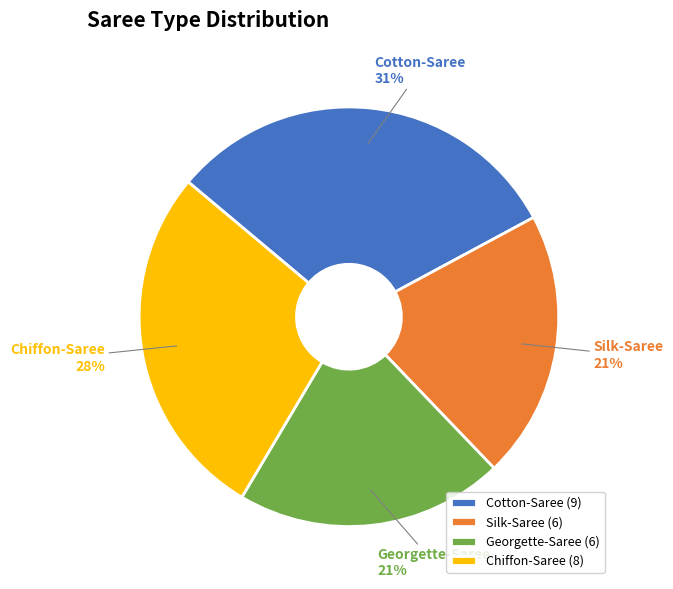

Combined, do Cotton-Saree and Georgette-Saree account for over 50%?

Yes